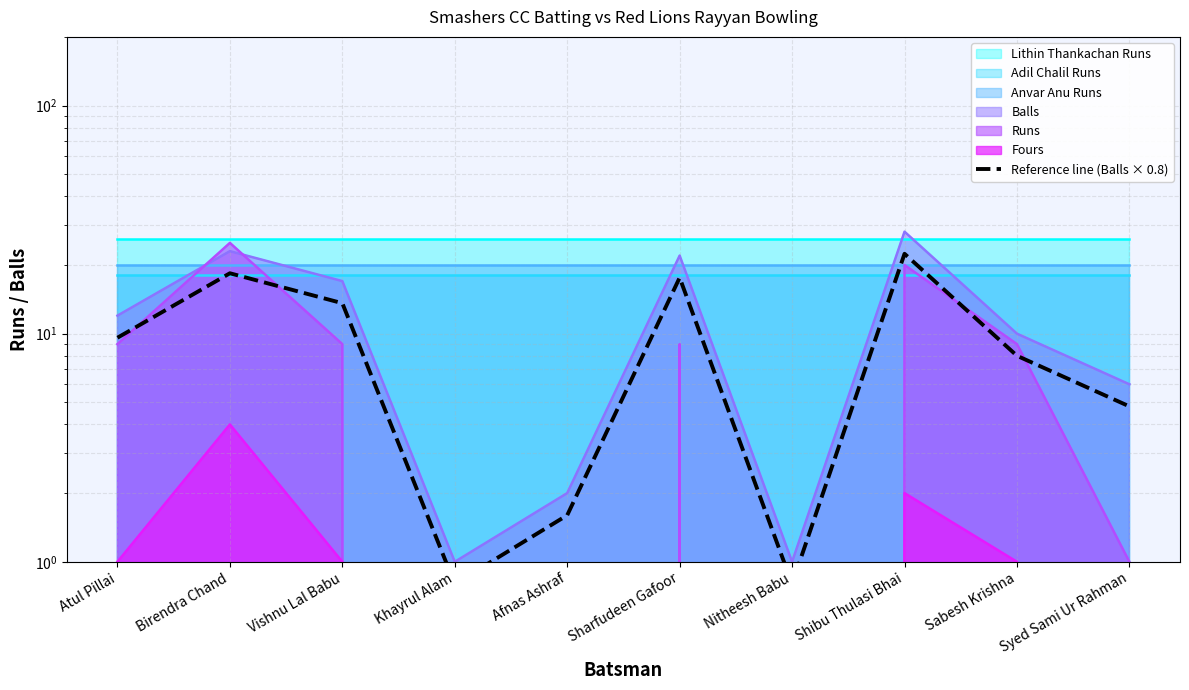

The value at Atul Pillai is 3.8. True or false?

False